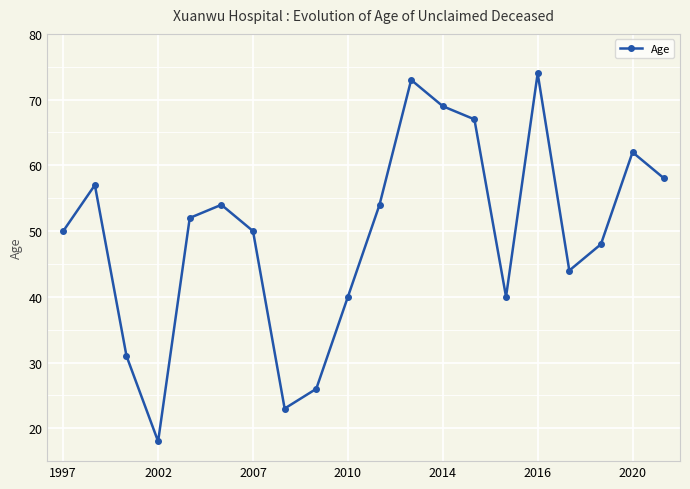

How many interior local peaks (higher than both neighbors) does the data have?

5